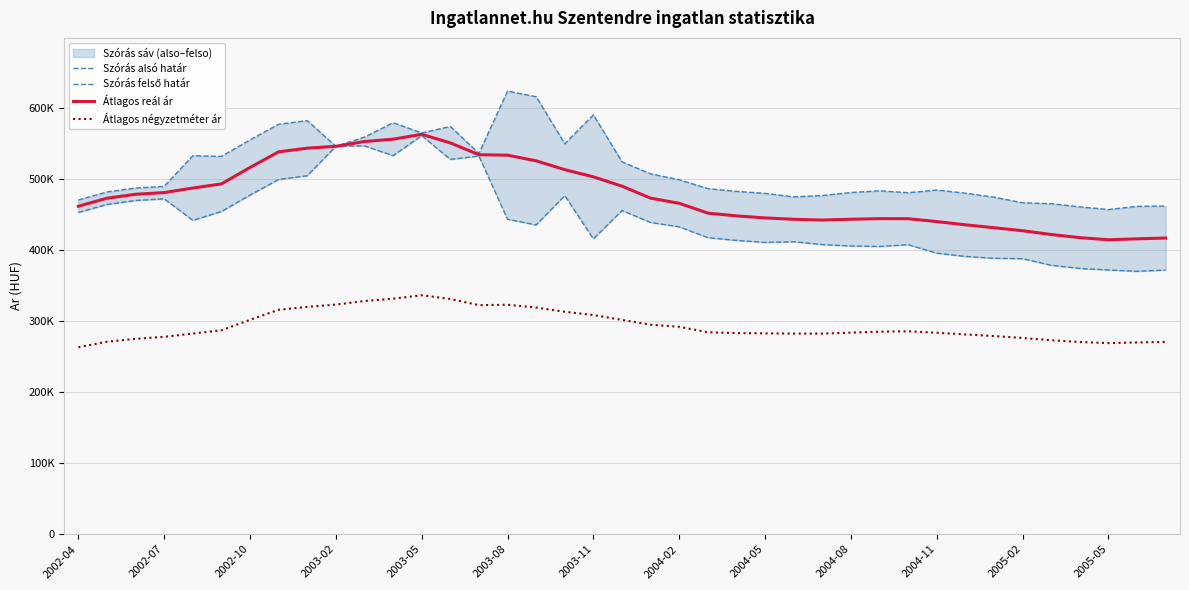

True or false: Szórás felső határ and Átlagos reál ár cross at least once.

False